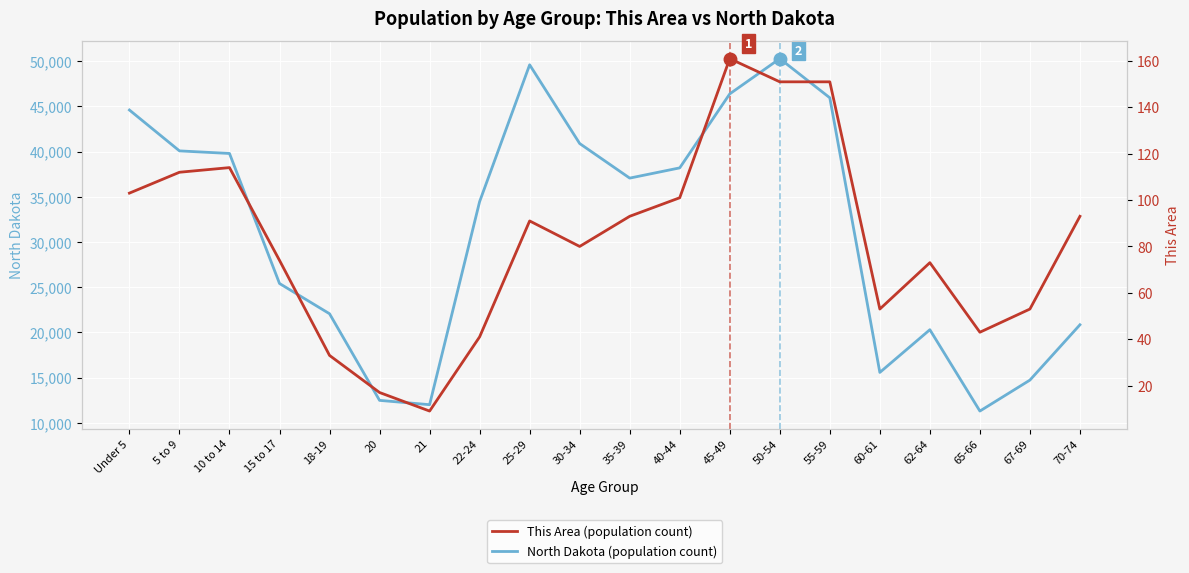

At which category does the chart reach its peak across all series?

50-54